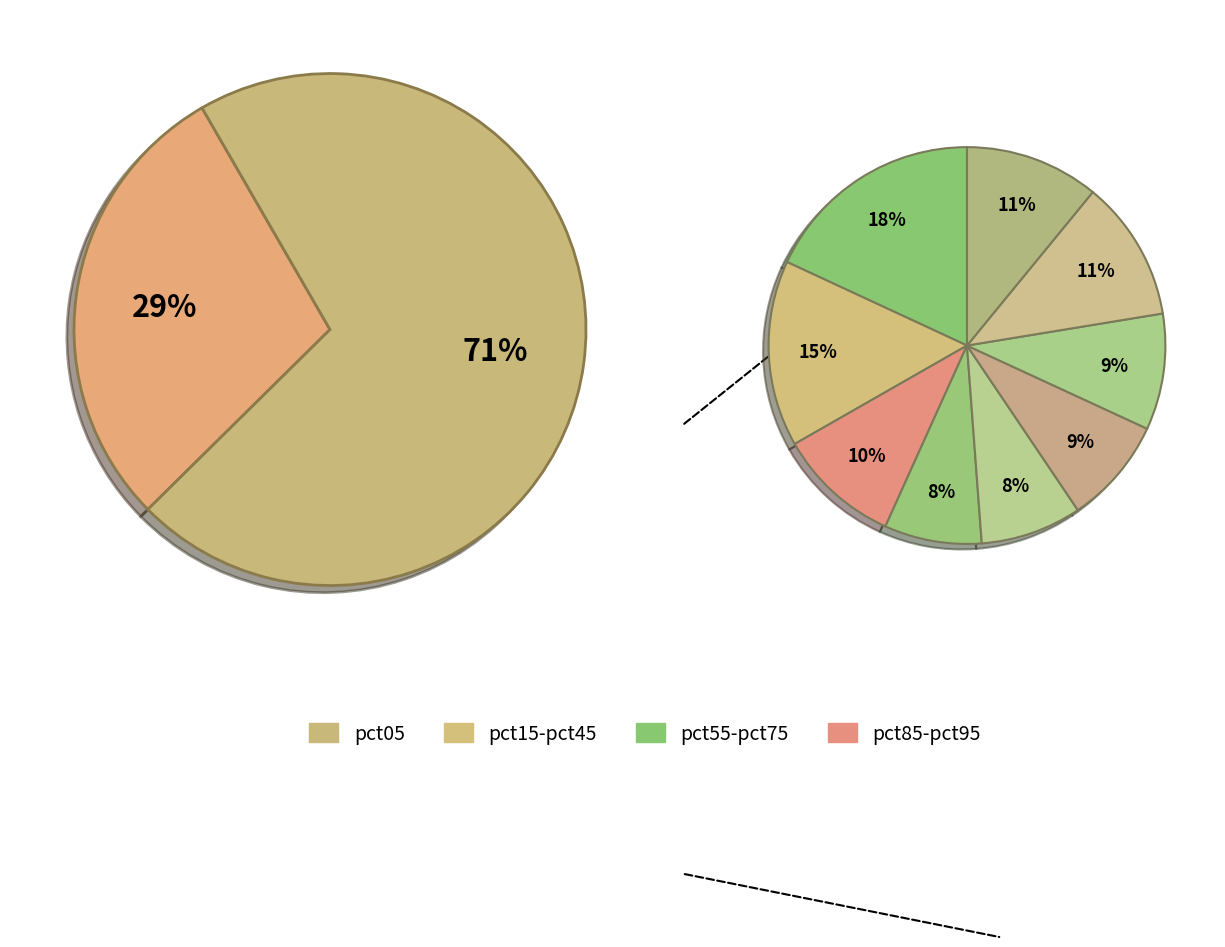

To the nearest percent, what is the combined percentage of pct05 and pct35?

36%